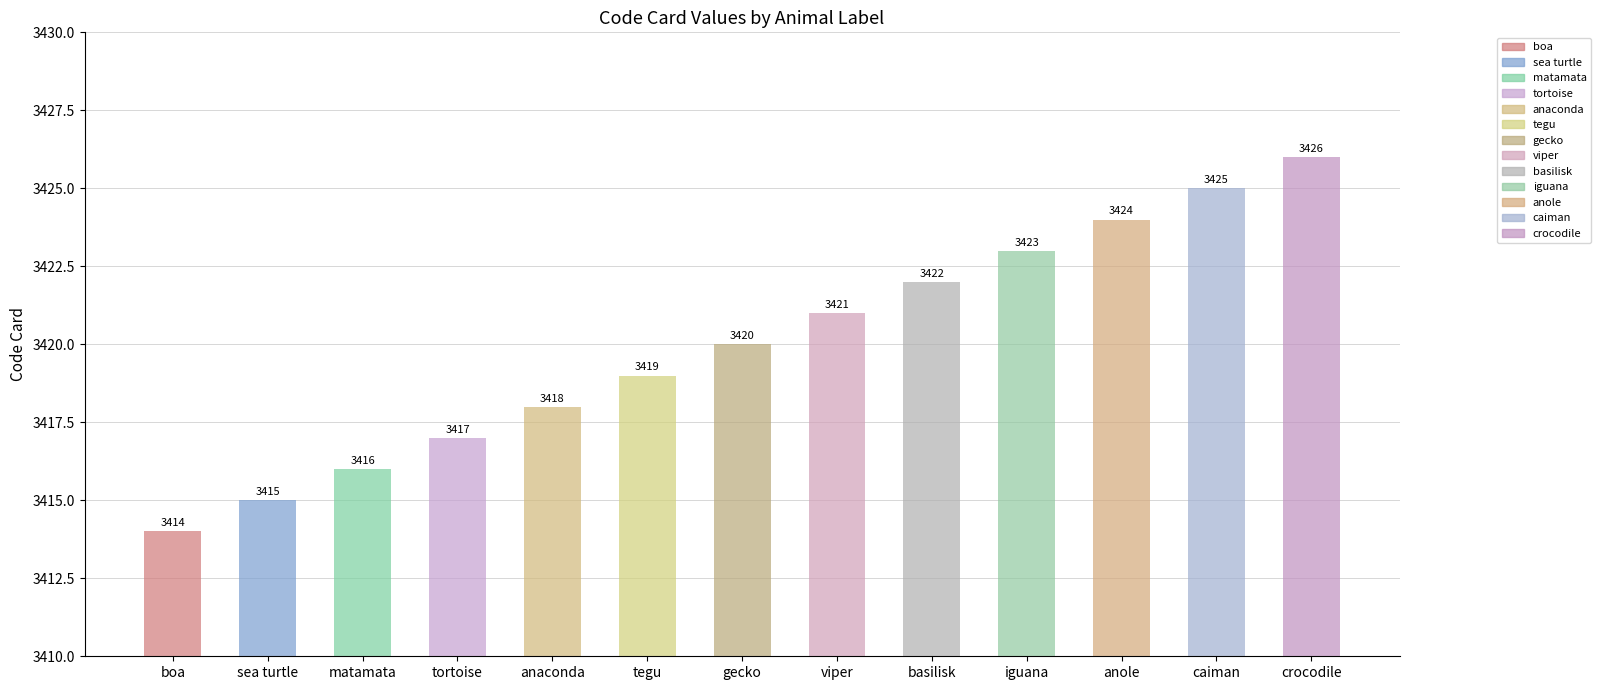

True or false: the data shows 3426 at crocodile.

True